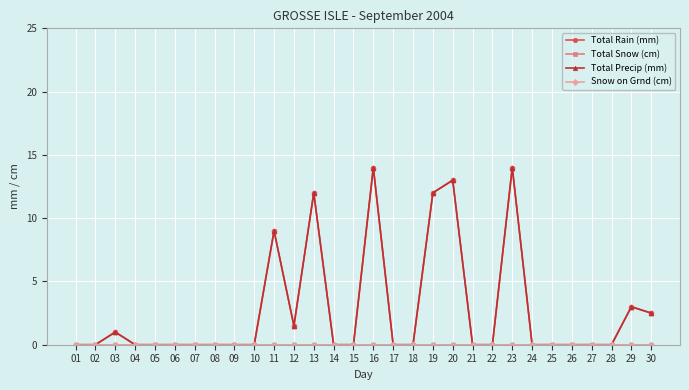

List the labels in order of Total Rain (mm) value, largest first.

16, 23, 20, 13, 19, 11, 29, 30, 12, 03, 01, 02, 04, 05, 06, 07, 08, 09, 10, 14, 15, 17, 18, 21, 22, 24, 25, 26, 27, 28